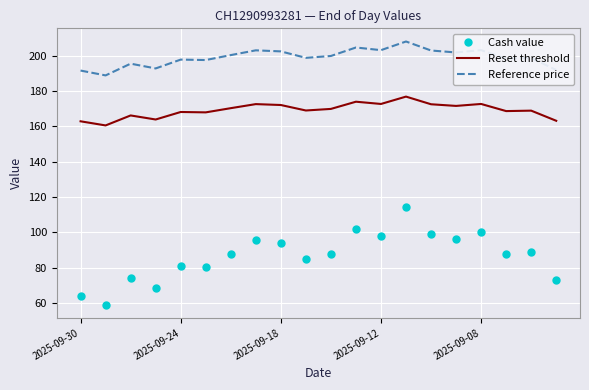

What is the highest value of the Reference price series?

208.0